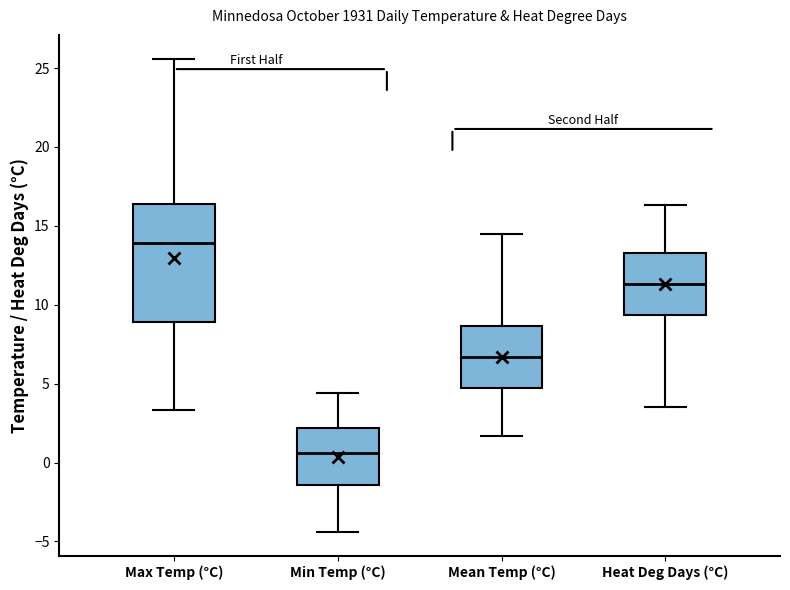

Reading left to right, read every box against the y-axis: the position of its median line, the range the box covers, and the ends of its whiskers. The values are not printed on the chart, so give them approximately, as read against the axis.

Max Temp (°C): median 14.0, box 9.0 to 16.5, whiskers 3.5 to 25.5
Min Temp (°C): median 0.5, box -1.5 to 2.0, whiskers -4.5 to 4.5
Mean Temp (°C): median 6.5, box 4.5 to 8.5, whiskers 1.5 to 14.5
Heat Deg Days (°C): median 11.5, box 9.5 to 13.5, whiskers 3.5 to 16.5